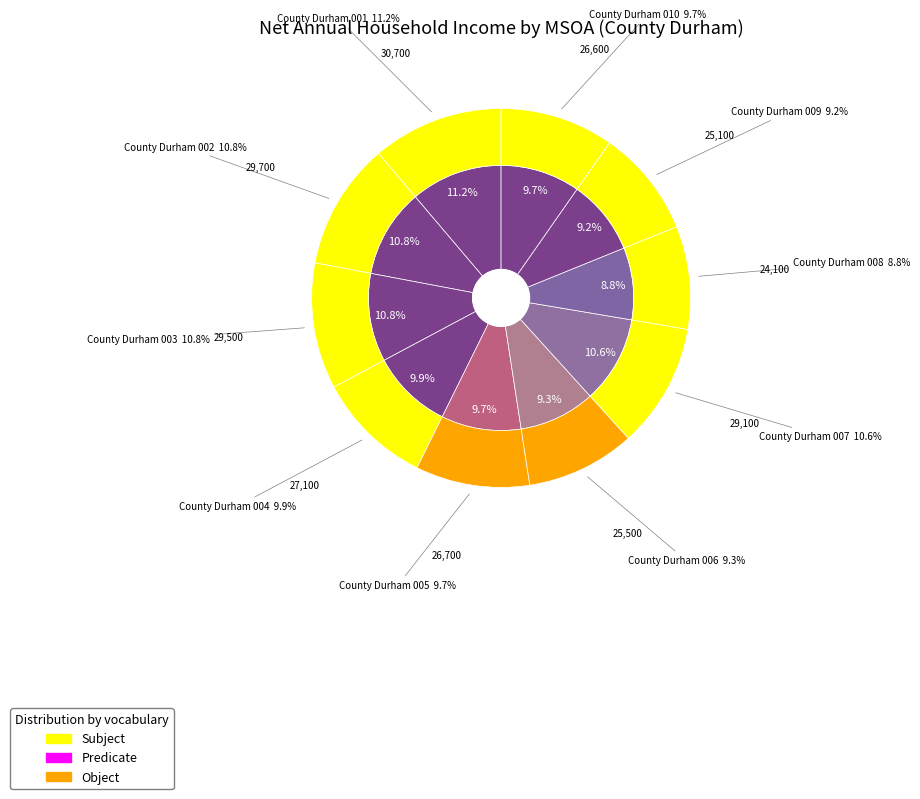

Between County Durham 002 and County Durham 006, which is larger?

County Durham 002